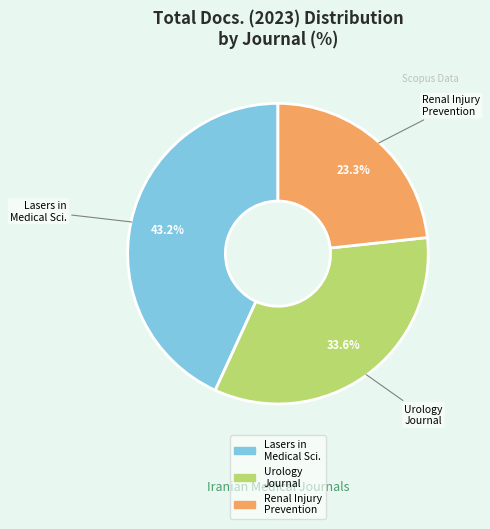

Approximately how many times larger is the value at Lasers in Medical Sci. compared to Renal Injury Prevention?

1.9